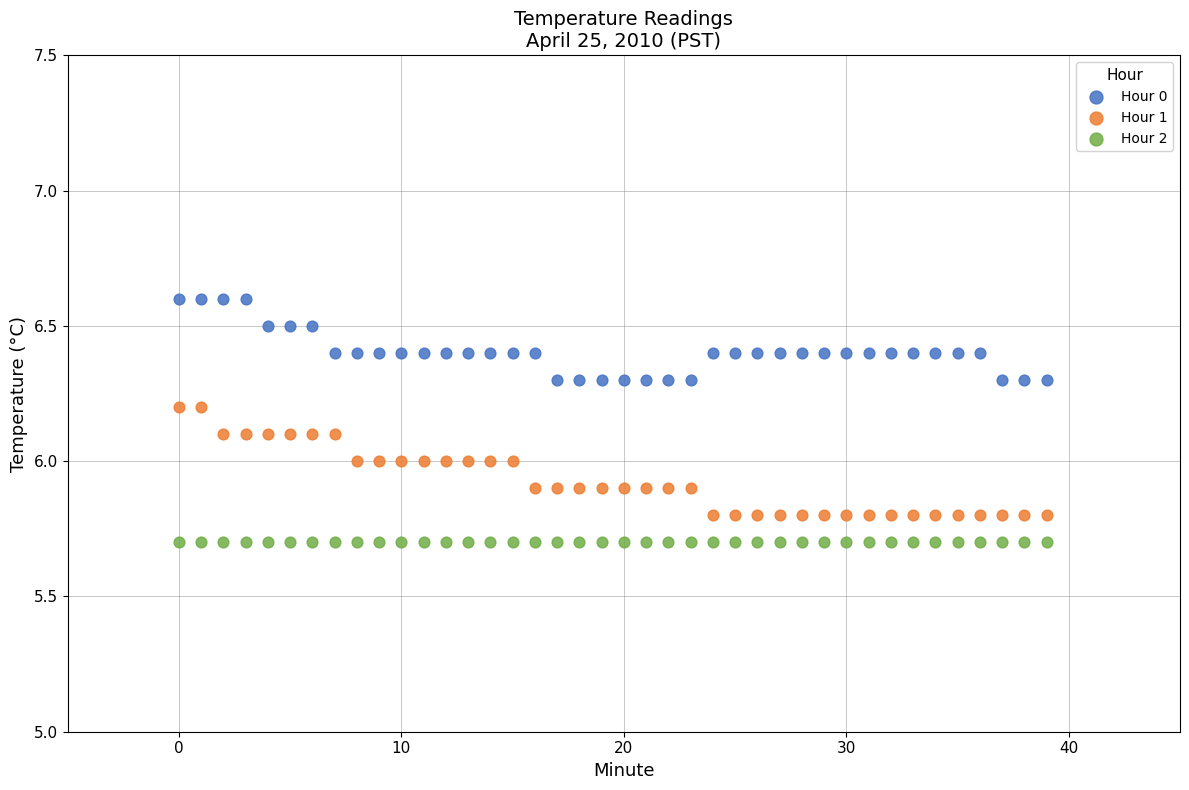

Which series reaches the maximum Y coordinate?

Hour 0